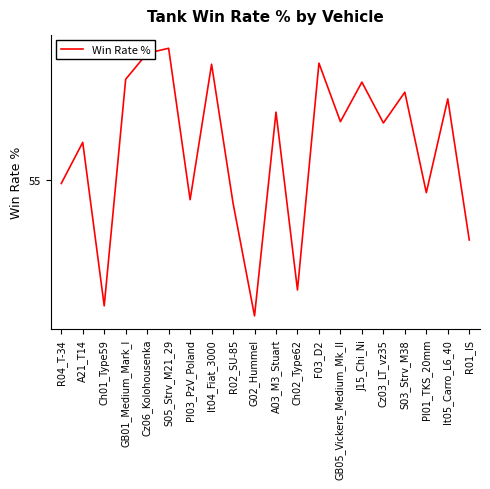

What is the difference between the maximum and second lowest values?

6.8